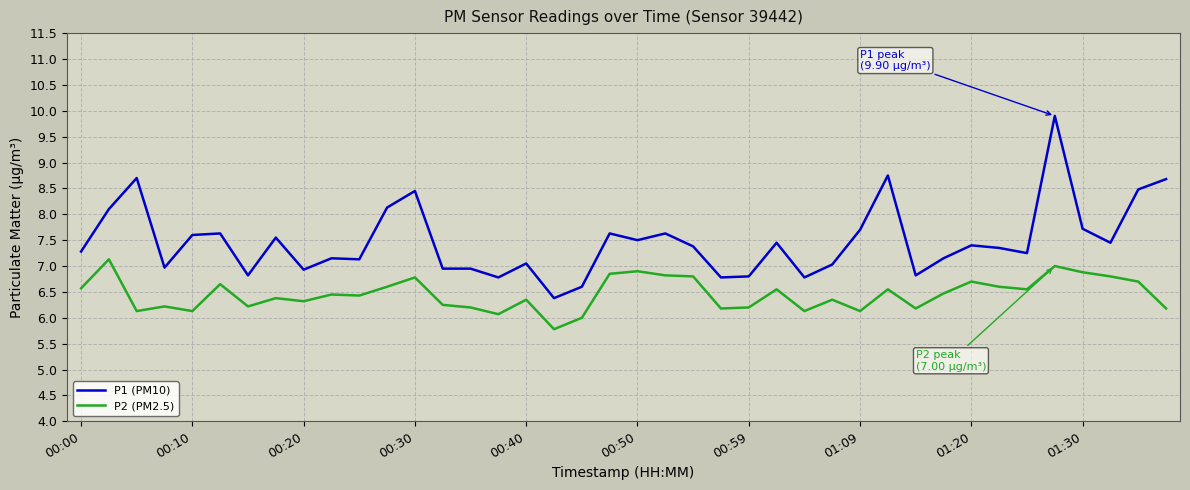

Which series has the widest spread of values?

P1 (PM10)